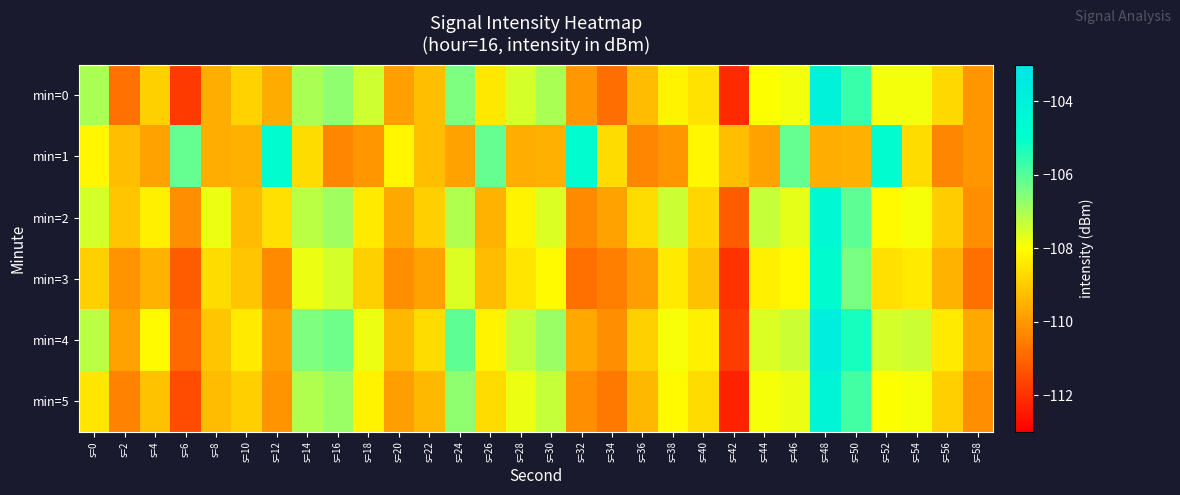

Which series has the widest spread of values?

min=0